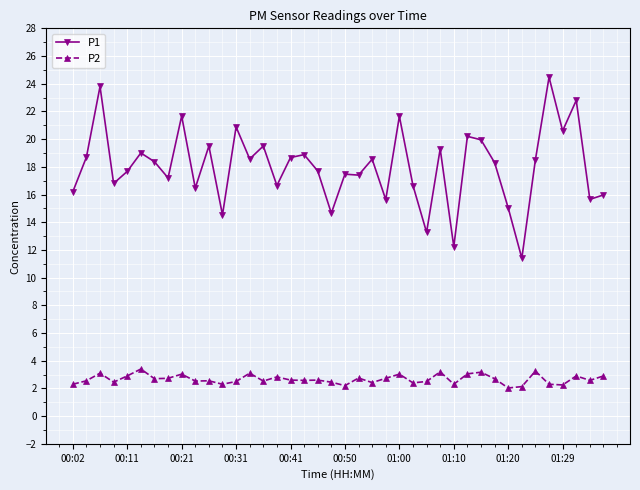

Which series has the largest total across all categories?

P1